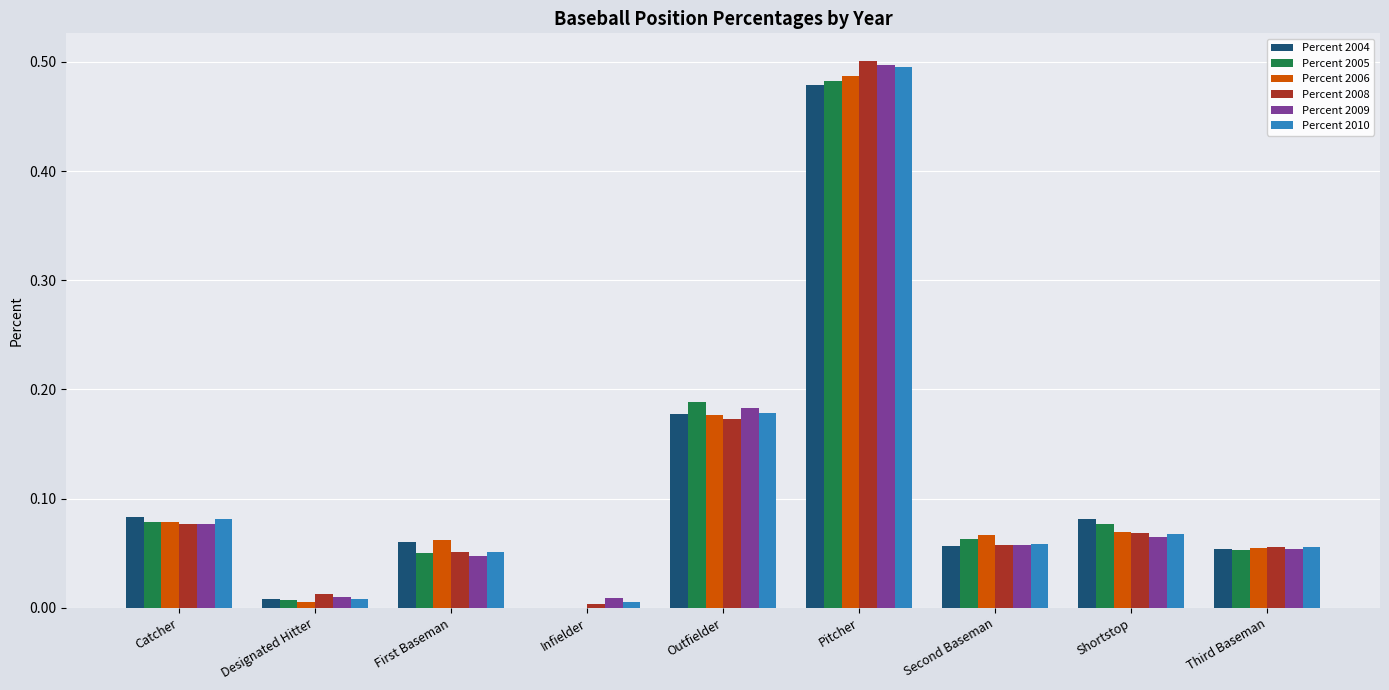

Is it true that Percent 2006 equals 0.0 at First Baseman?

False